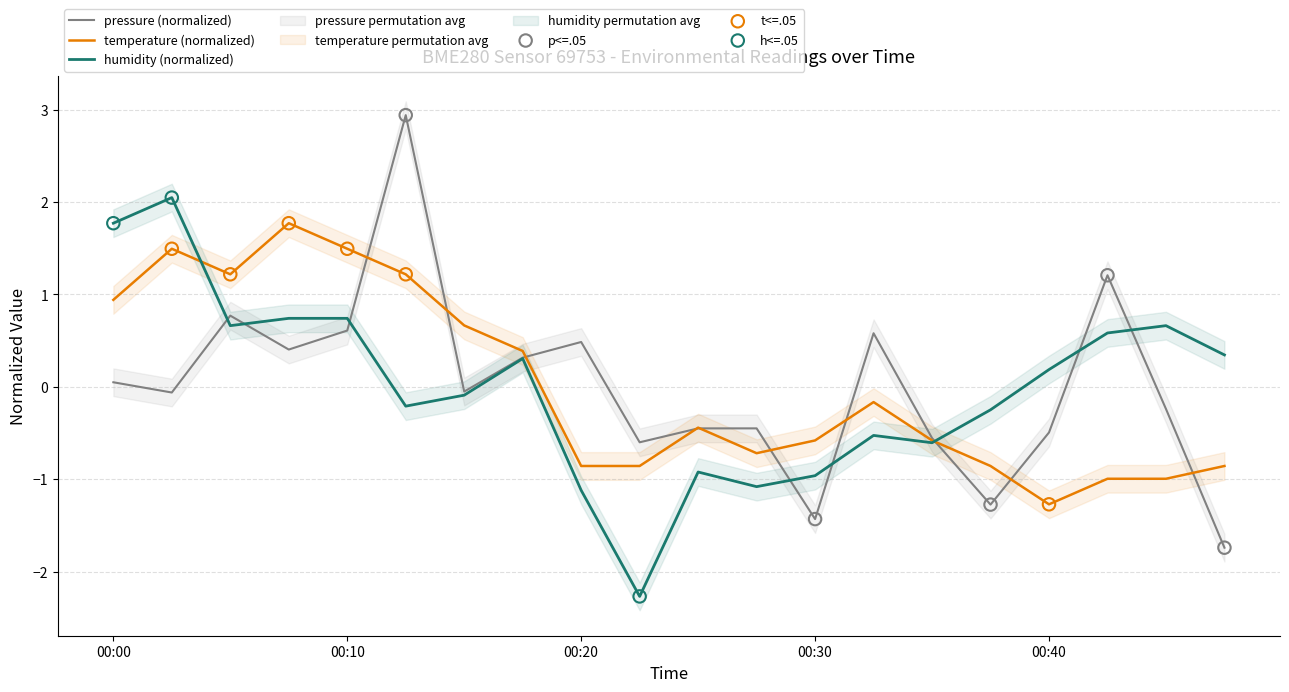

At how many categories does at least one series exceed -1?

20